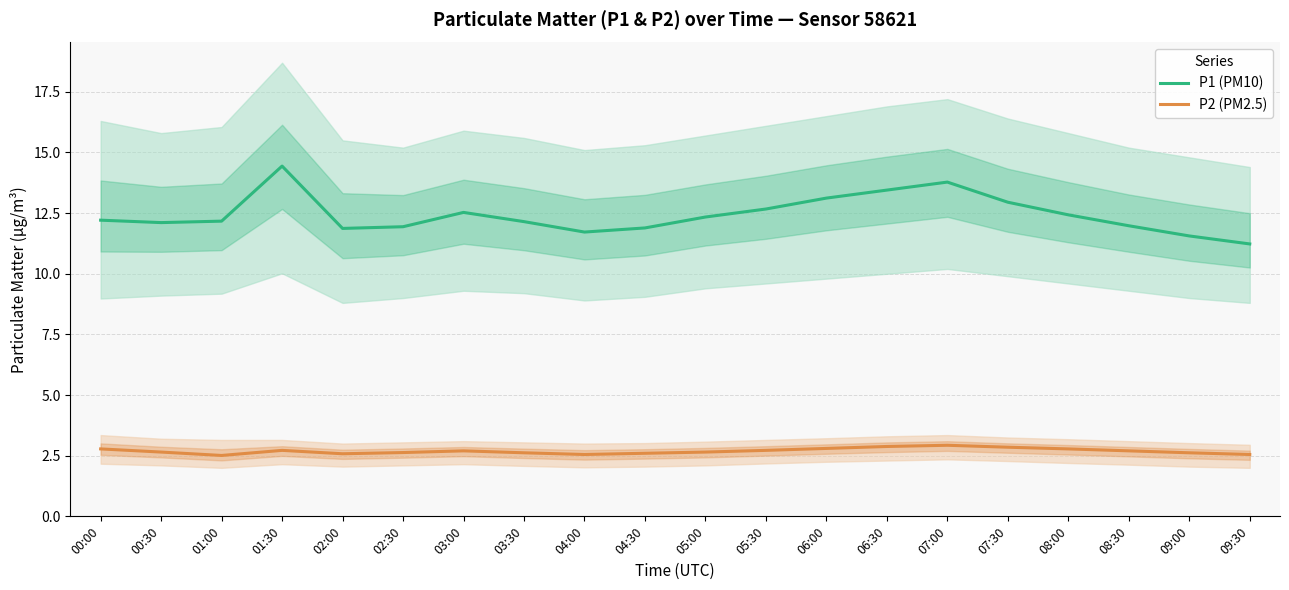

True or false: P1 (PM10) and P2 (PM2.5) cross at least once.

False